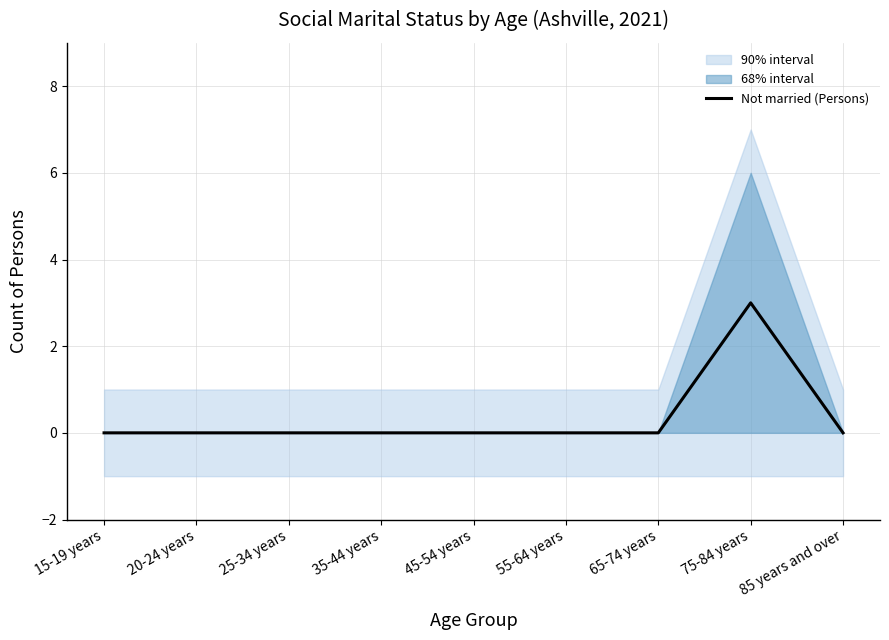

Reading left to right, extract all data points from this chart.

0	0	0	0	0	0	0	3	0